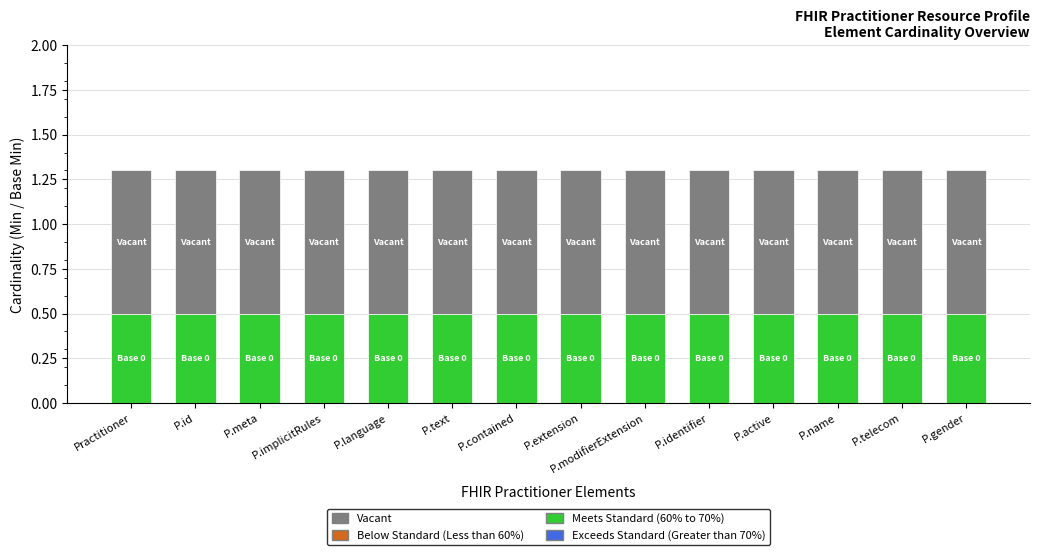

True or false: Meets Standard (60% to 70%) has a value of 0.5 at P.name.

True